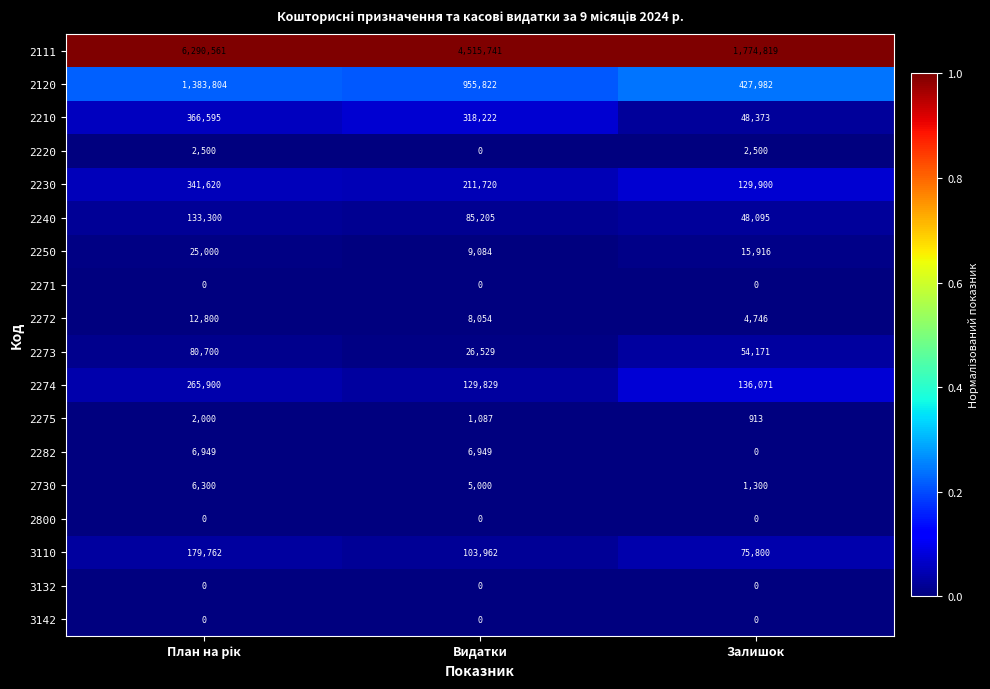

At how many categories does at least one series exceed 193744?

3